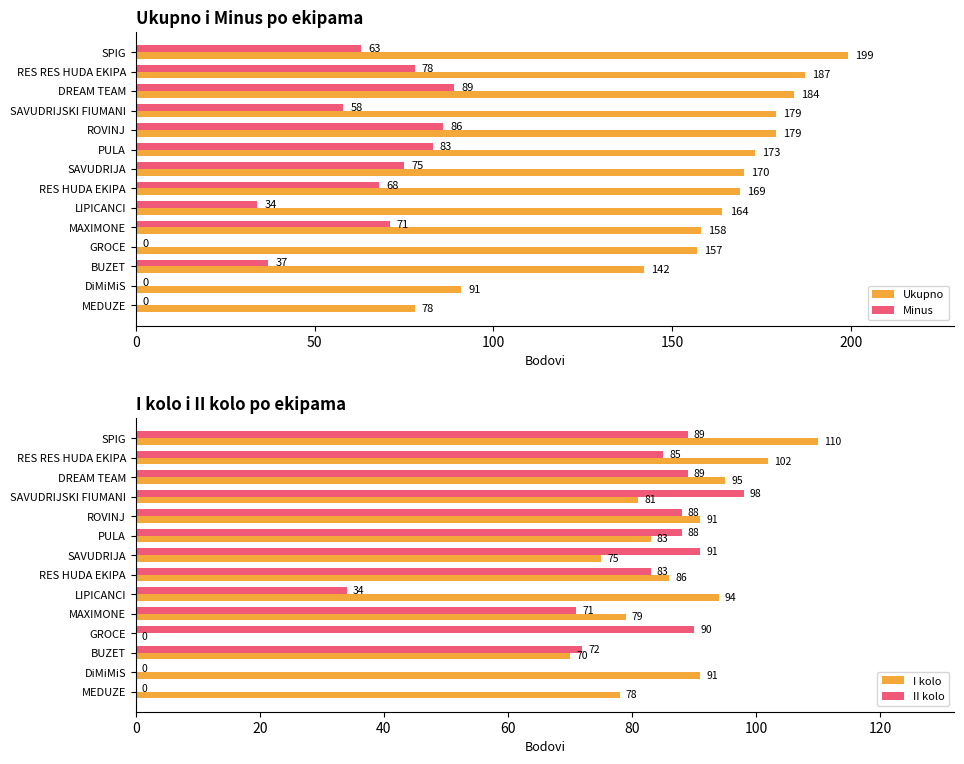

How many values in the Ukupno series are below 170?

7